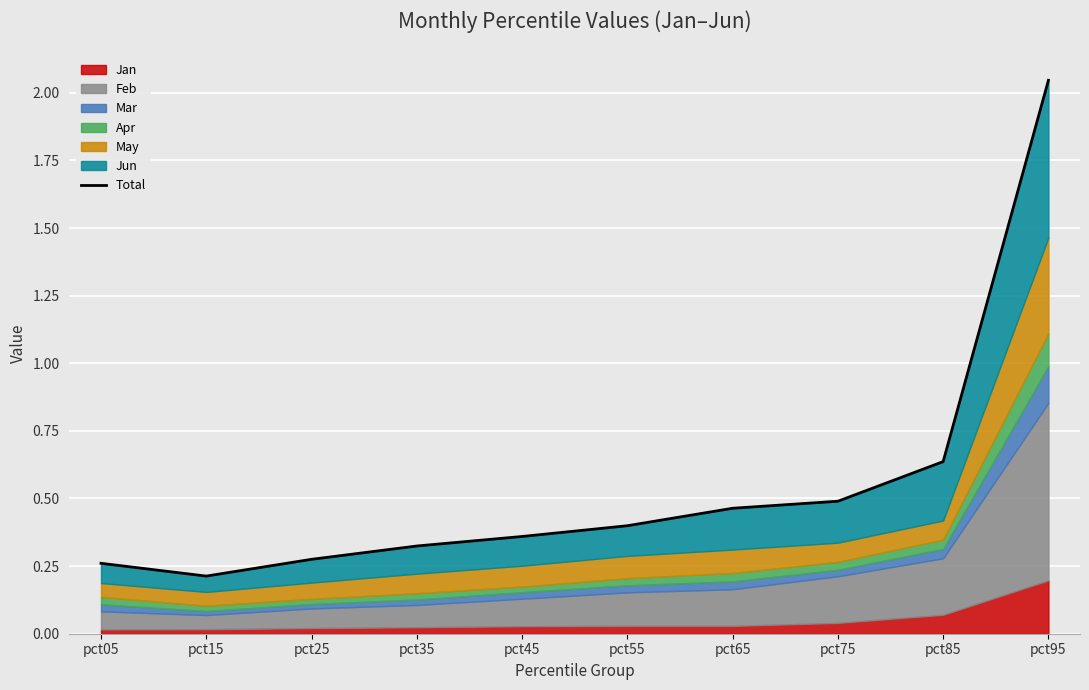

The value at pct85 is 0.6. True or false?

True